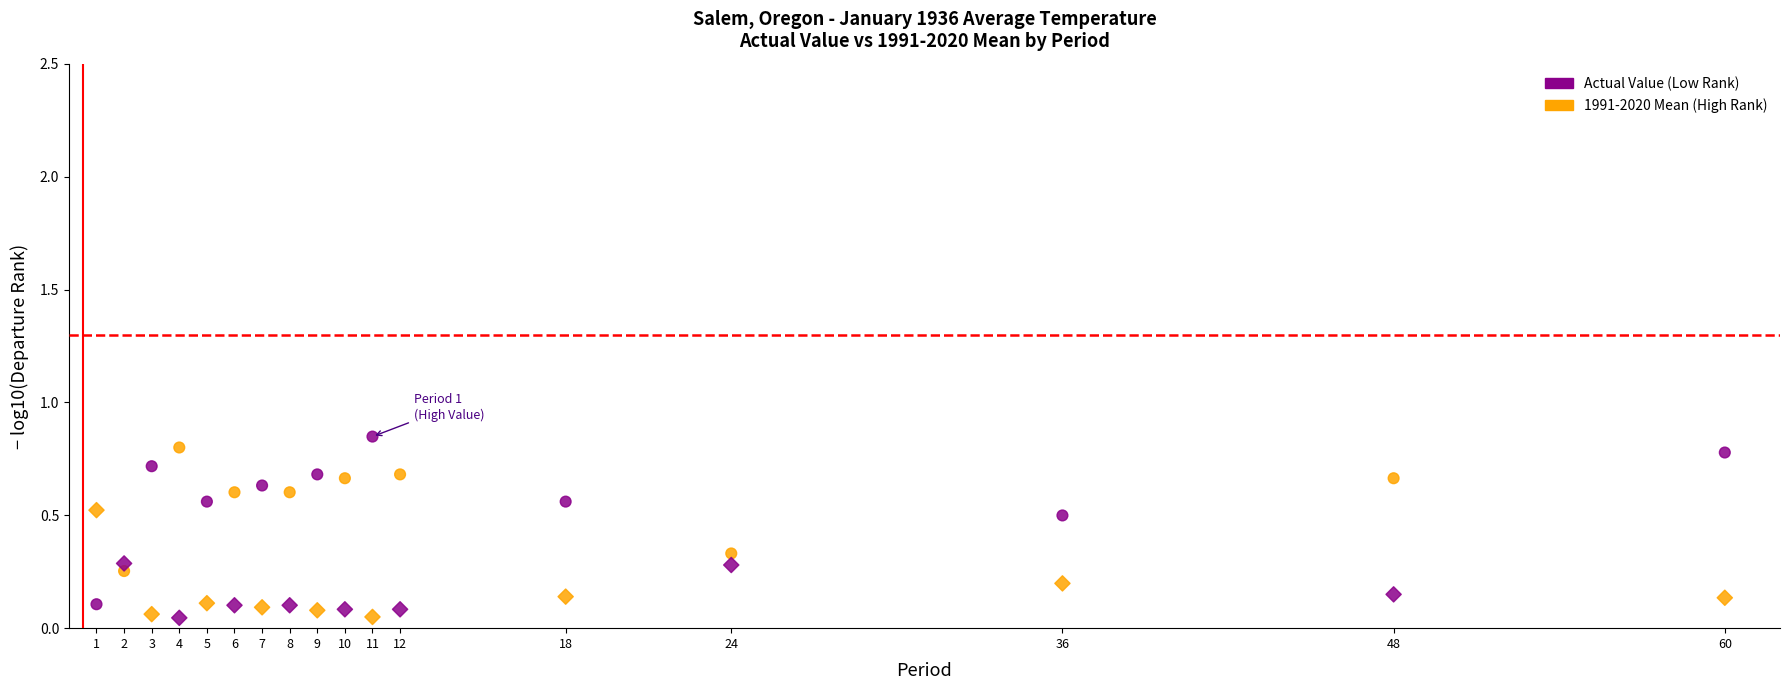

What are all the series names shown in the legend?

Actual Value (Low Rank), 1991-2020 Mean (High Rank)